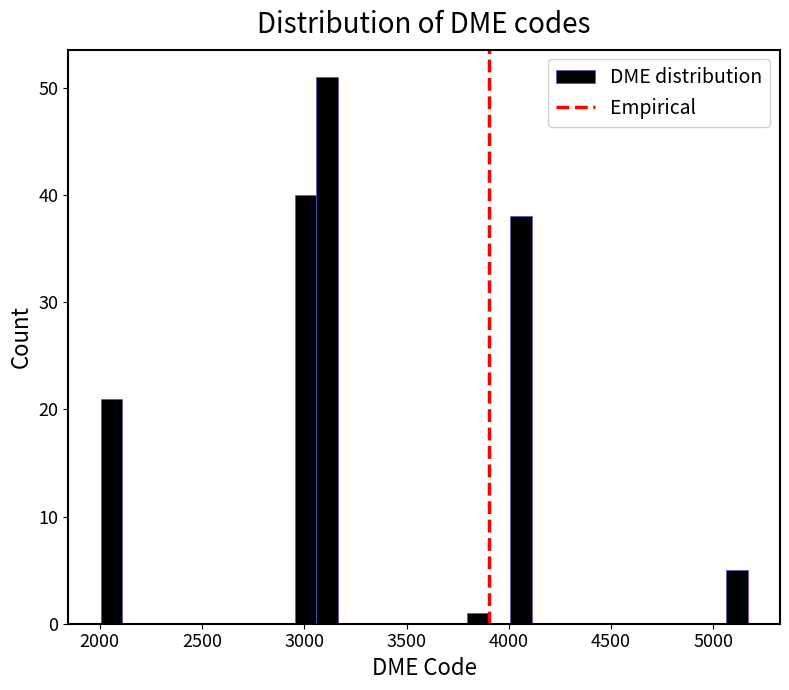

Read against the x-axis, roughly where is the centre of the tallest bar?

3100